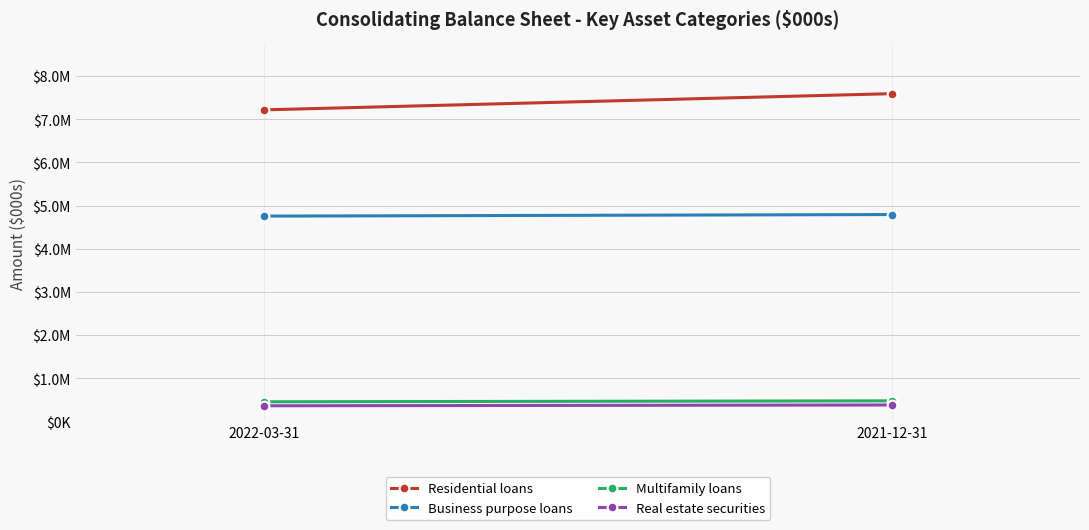

Which series has the widest spread of values?

Residential loans